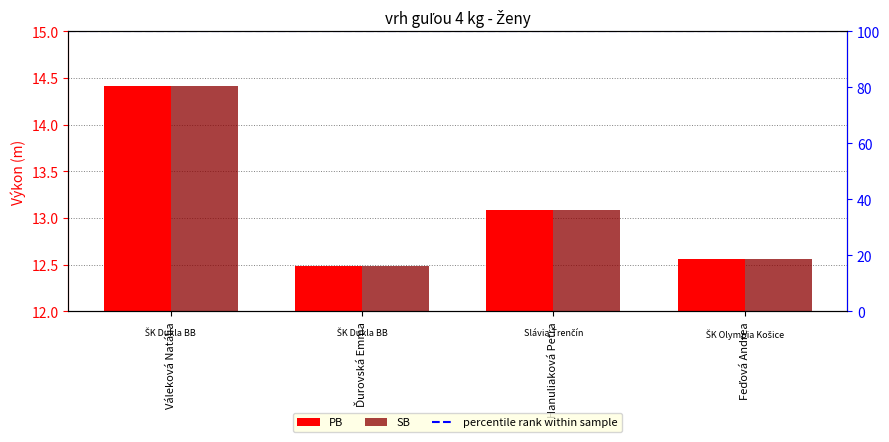

At which label does PB first exceed 13?

Váleková Natália